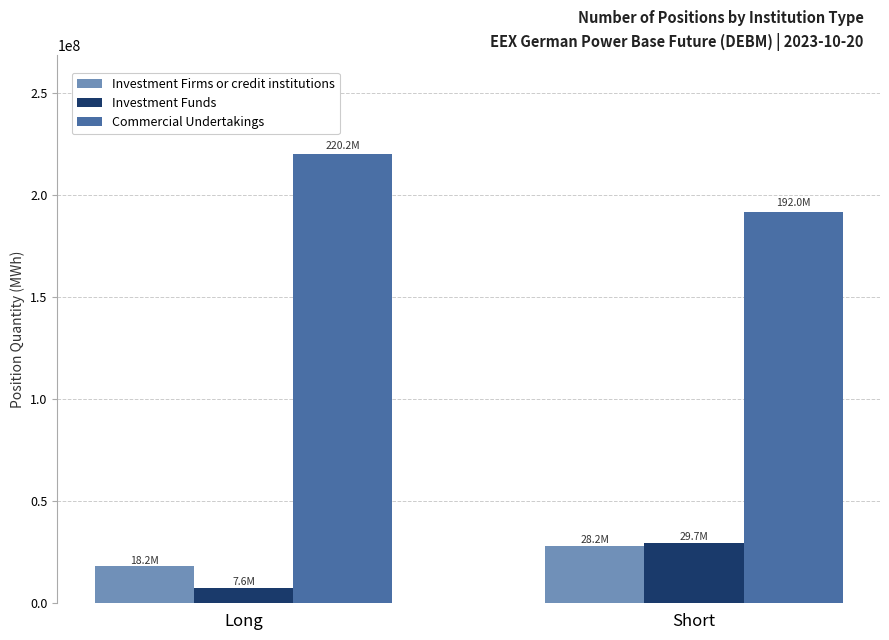

Is the value of Investment Firms or credit institutions at Short greater than the value of Commercial Undertakings at Long?

No